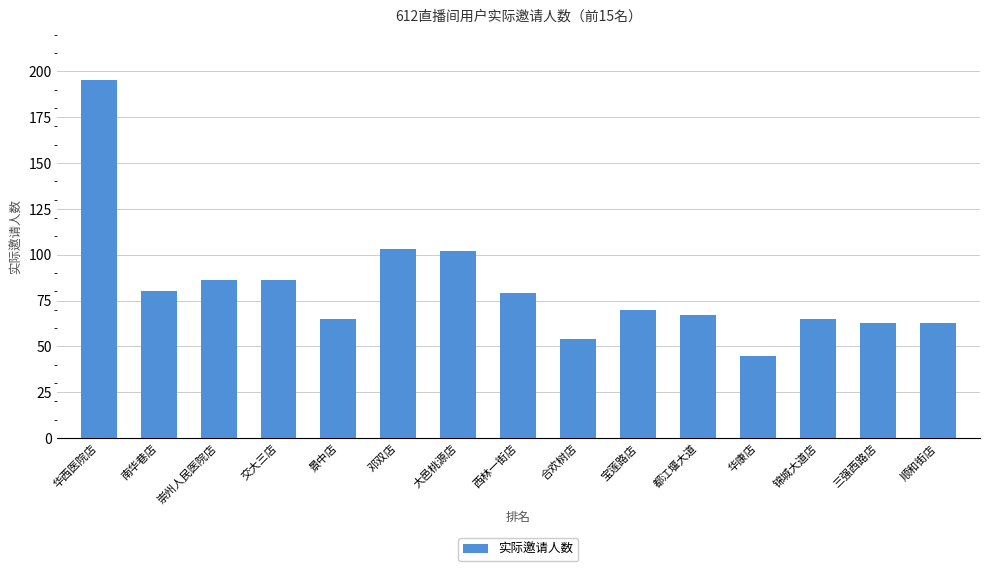

Reading left to right, what are all the values shown in this chart?

华西医院店=195	南华巷店=80	崇州人民医院店=86	交大三店=86	景中店=65	邓双店=103	大邑桃源店=102	西林一街店=79	合欢树店=54	宝莲路店=70	都江堰大道=67	华康店=45	锦城大道店=65	三强西路店=63	顺和街店=63